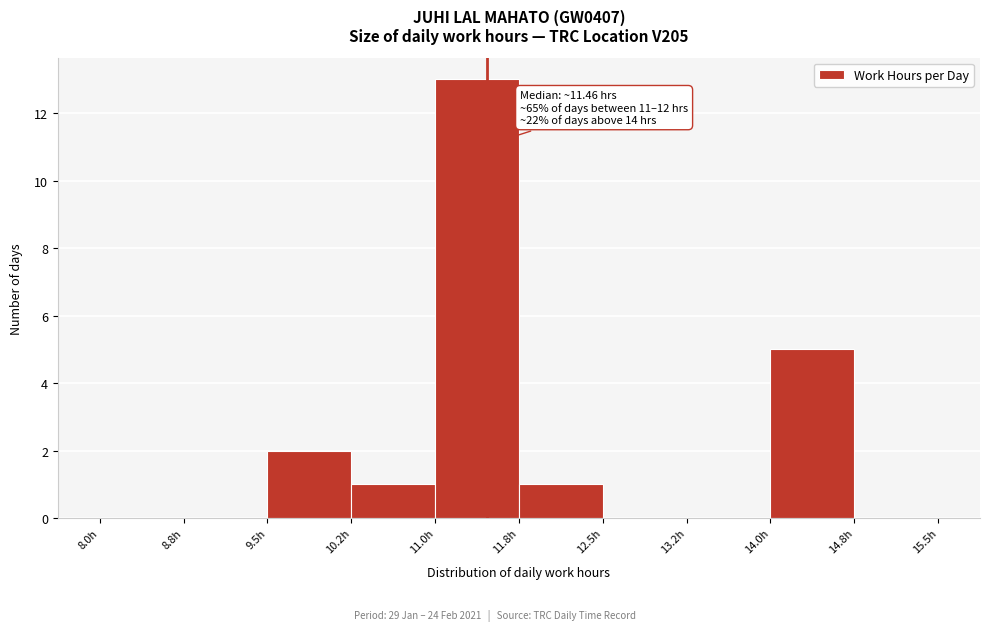

Over which range of the x-axis is the bar tallest?

11.00 to 11.75